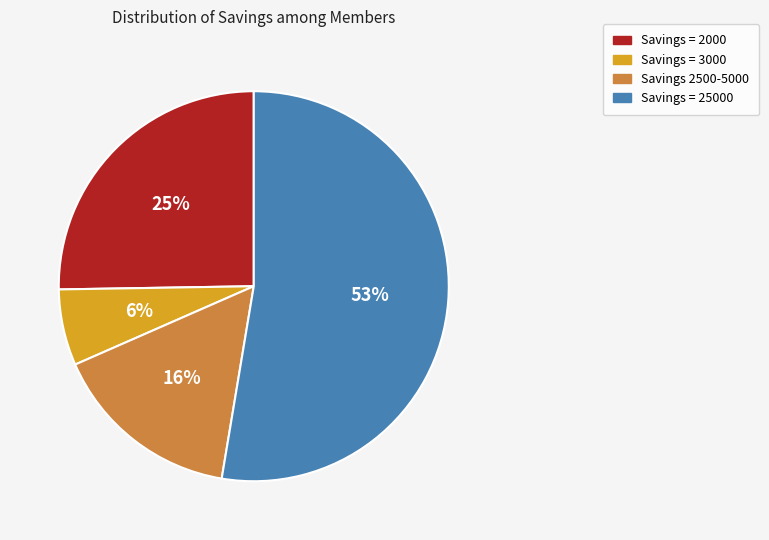

Does any single category account for the majority?

Yes